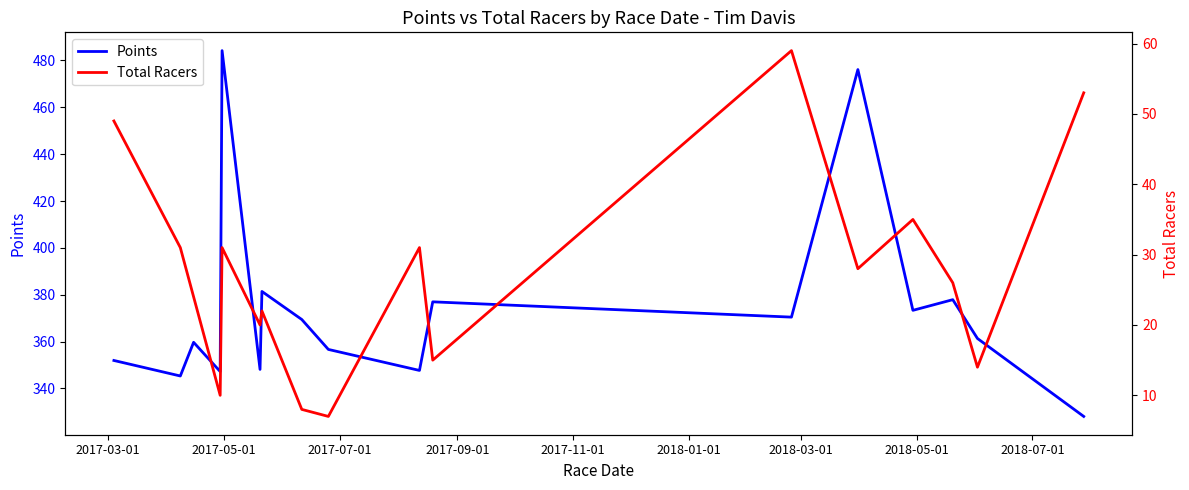

Rank the series by their average value, from highest to lowest.

Points, Total Racers